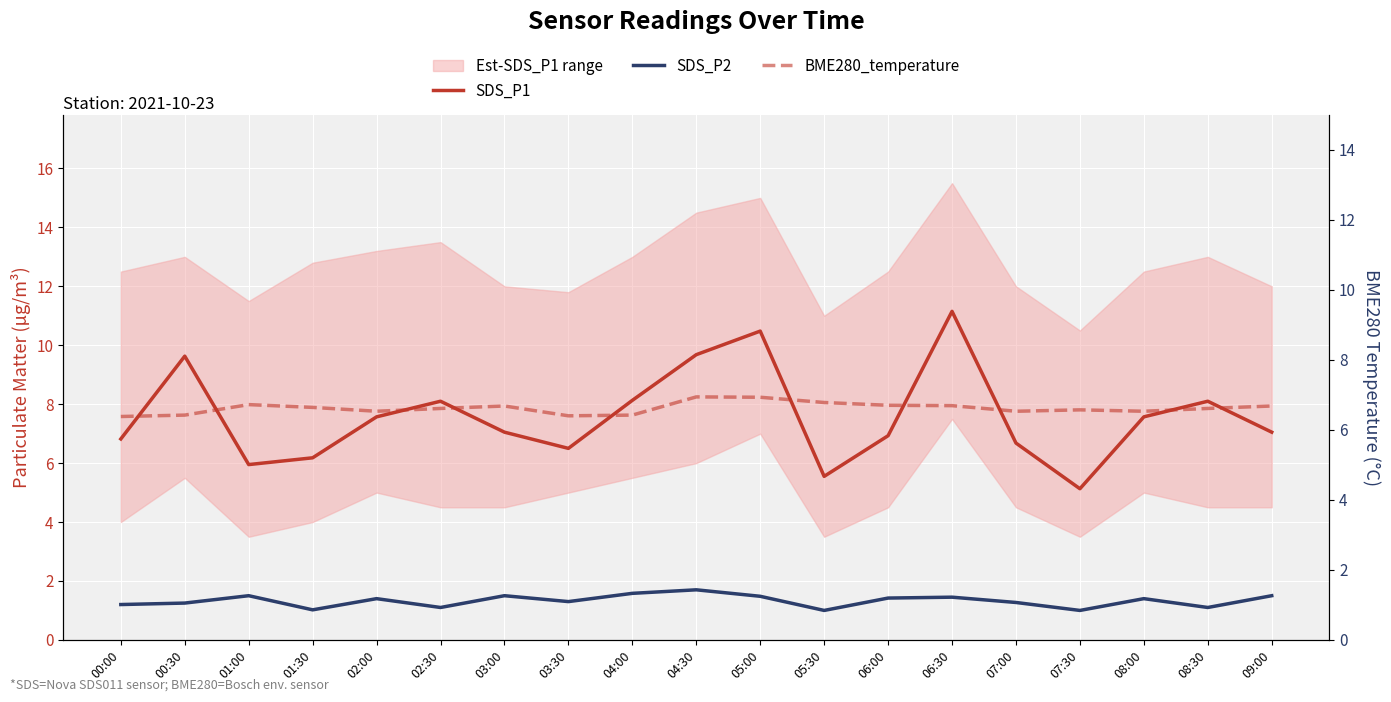

Rank the series by their average value, from highest to lowest.

SDS_P1, BME280_temperature, SDS_P2